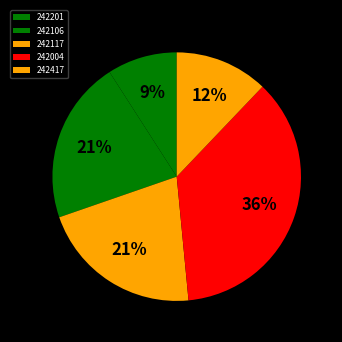

How many slices are in this pie chart?

5